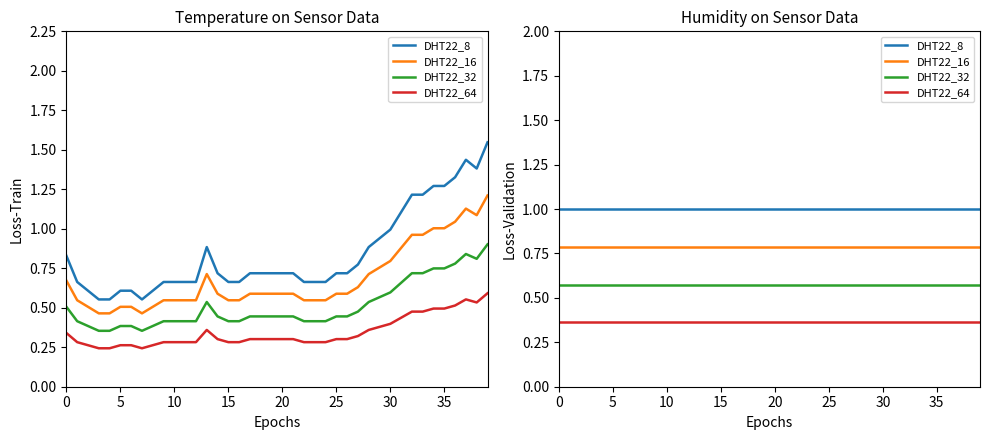

Which series changed the most between 25 and 27?

DHT22_8